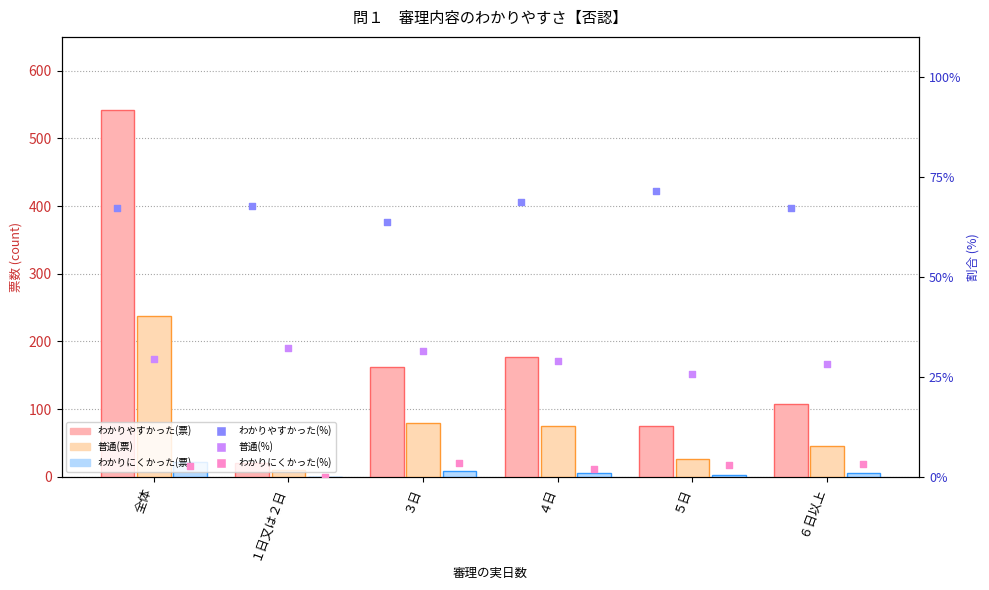

At which category is the sum across all series the highest?

全体